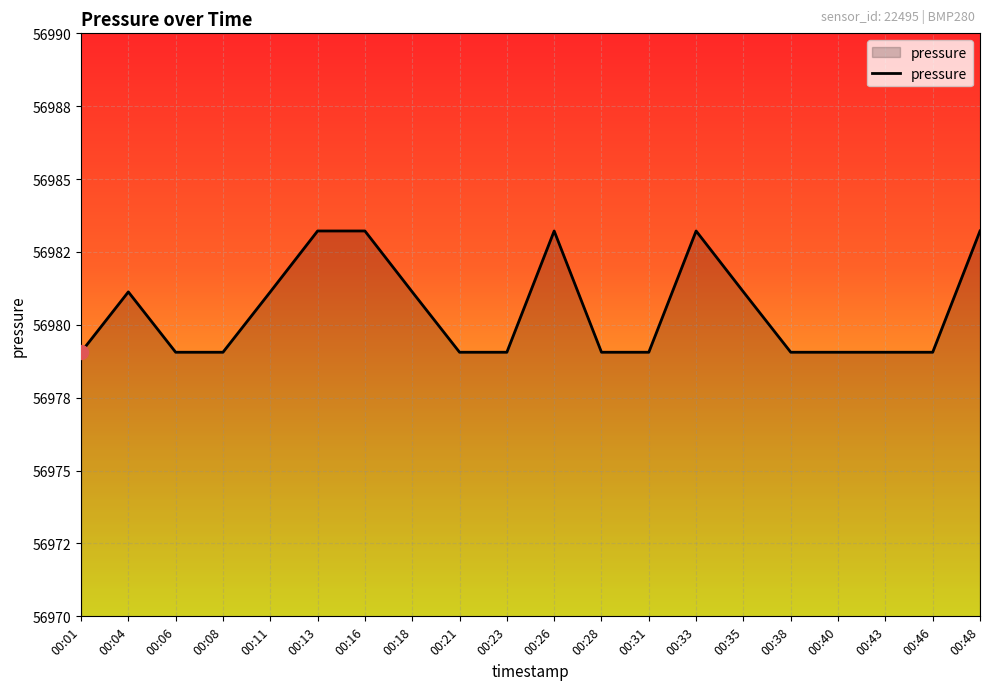

What is the maximum value shown in the chart?

56983.2